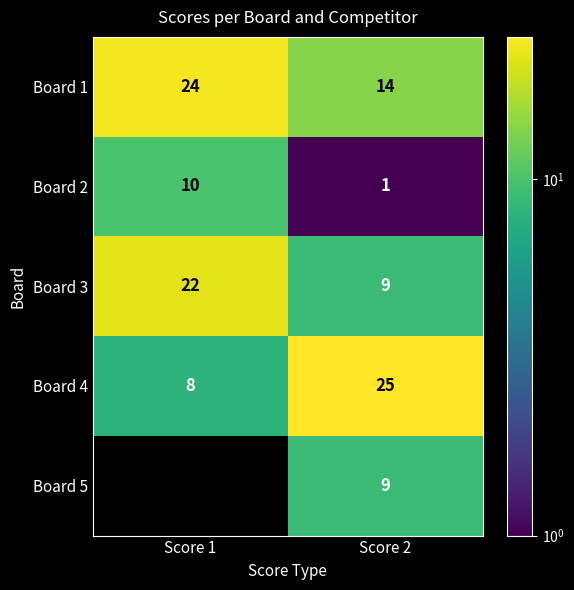

Reading left to right, transcribe all the data shown in this chart.

Board 1: 24	14
Board 2: 10	1
Board 3: 22	9
Board 4: 8	25
Board 5: 0	9